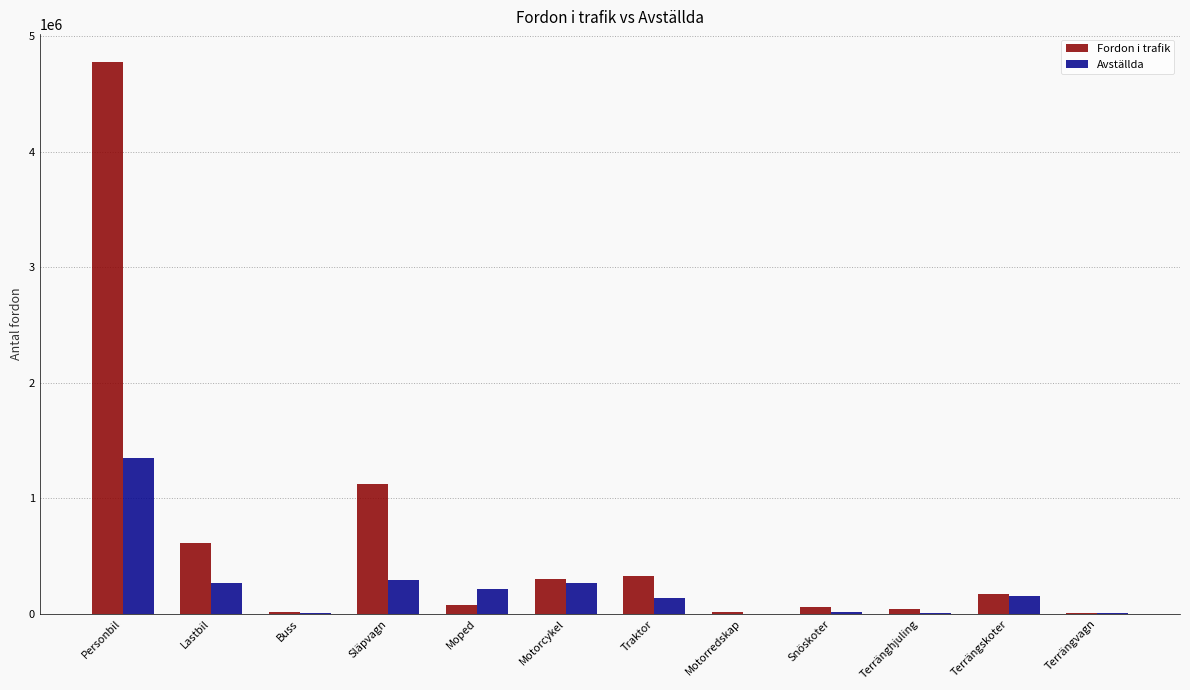

Count the number of categories in the chart.

12